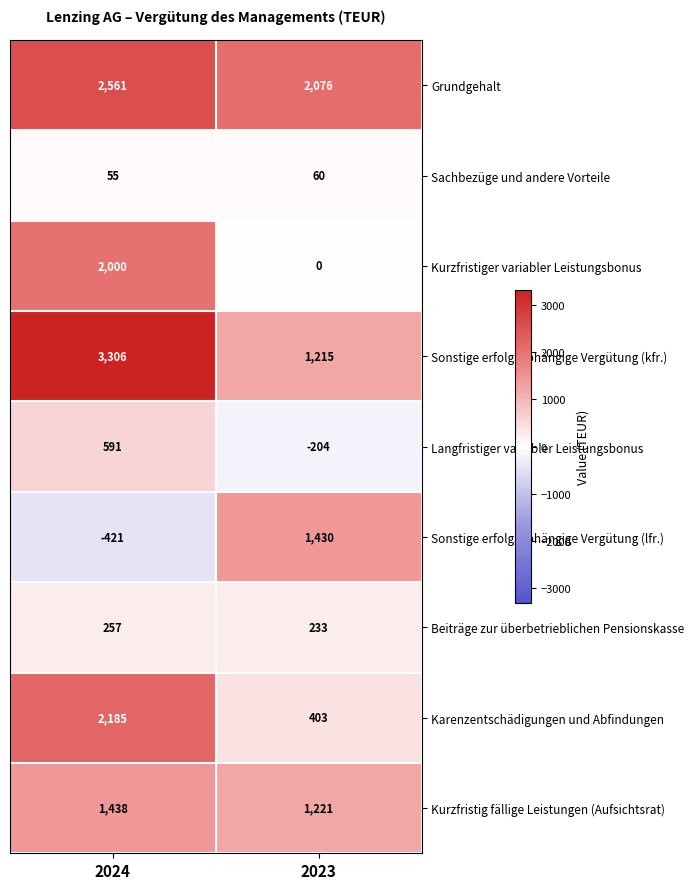

Which category has the highest value in the Grundgehalt series?

2024